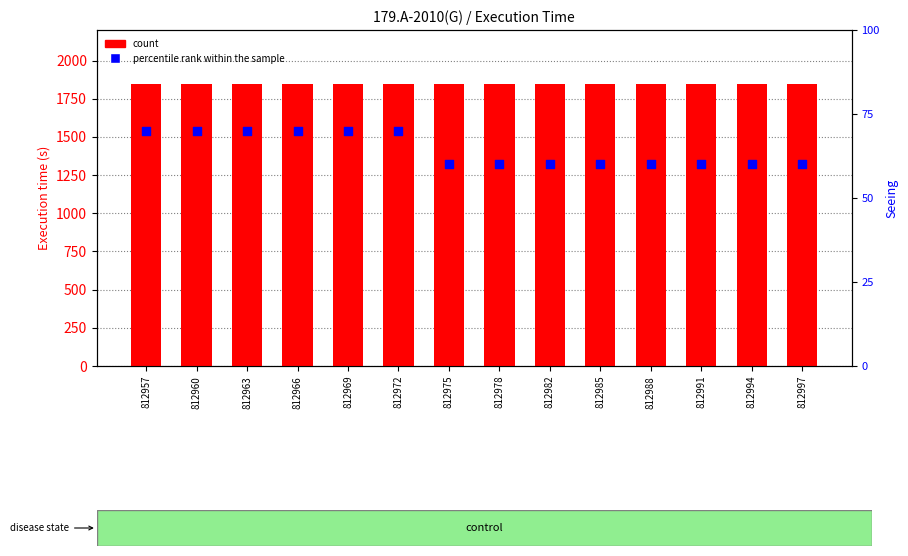

Is the value of count at 812966 greater than the value of percentile rank within the sample at 812991?

Yes